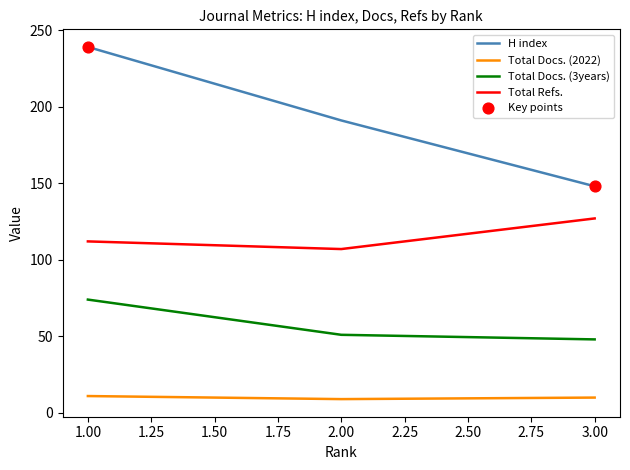

At how many categories does at least one series exceed 160?

2